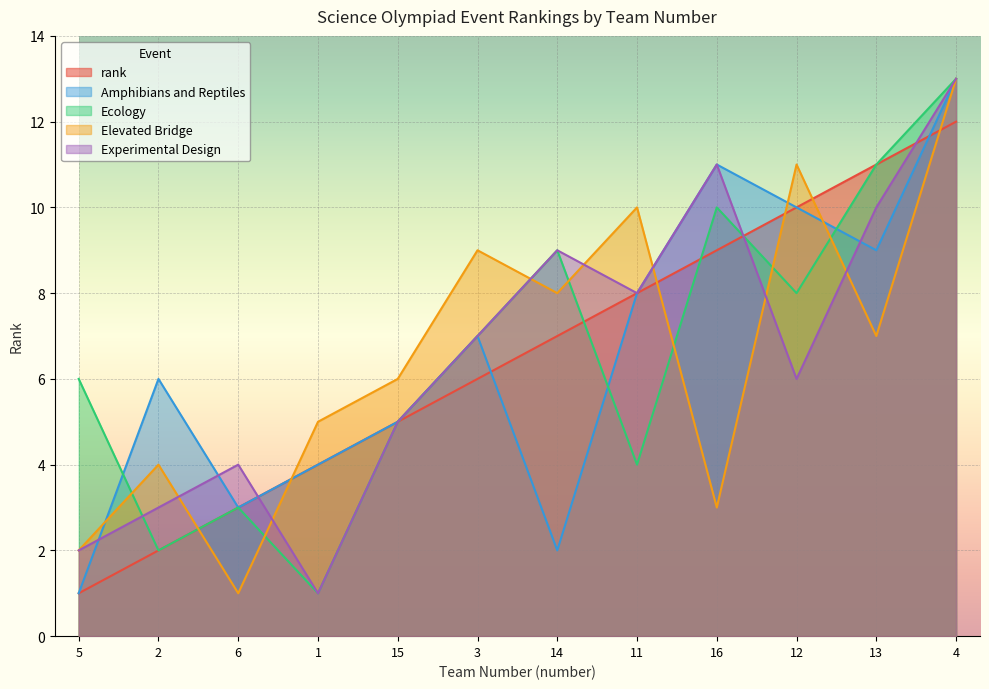

Where does the Experimental Design series first go above 7?

14